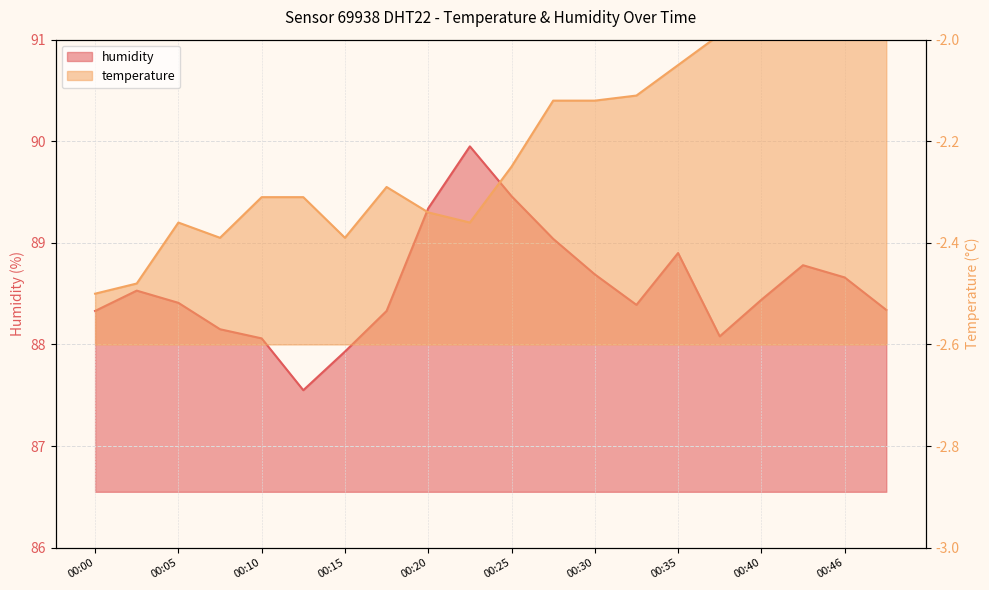

At which category is the sum across all series the highest?

00:23